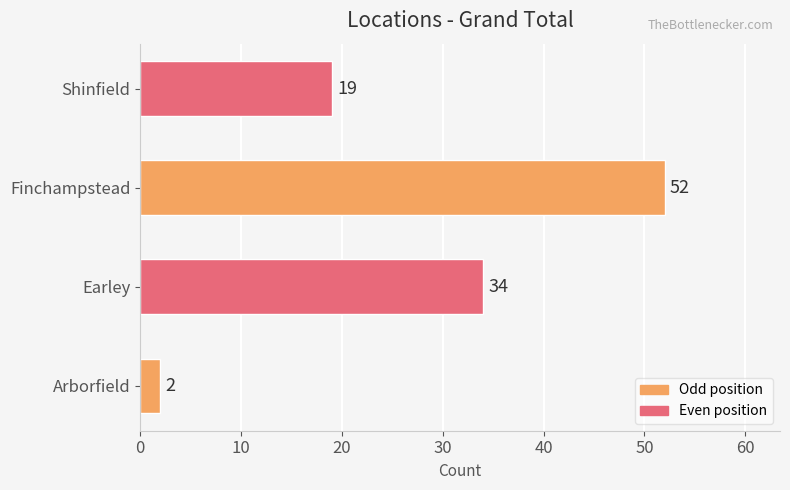

What is the change in value from Arborfield to Shinfield?

+17